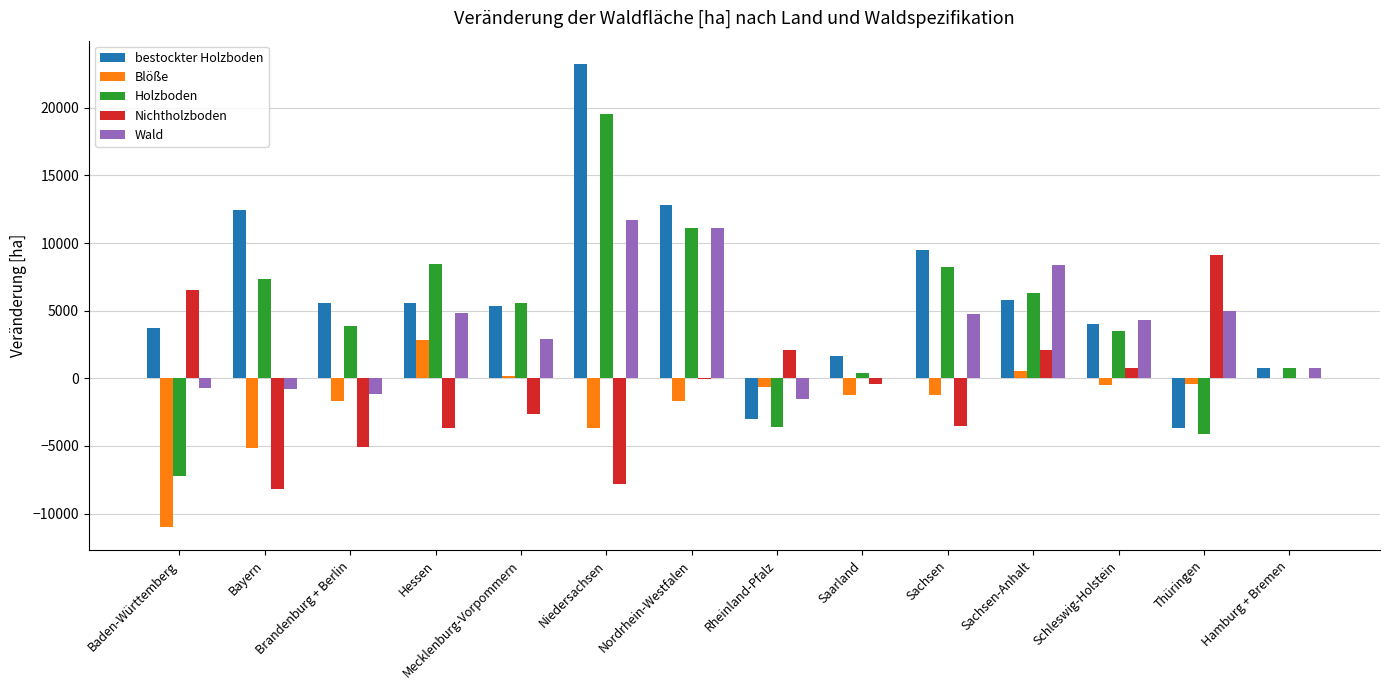

How many distinct data groups are displayed?

5